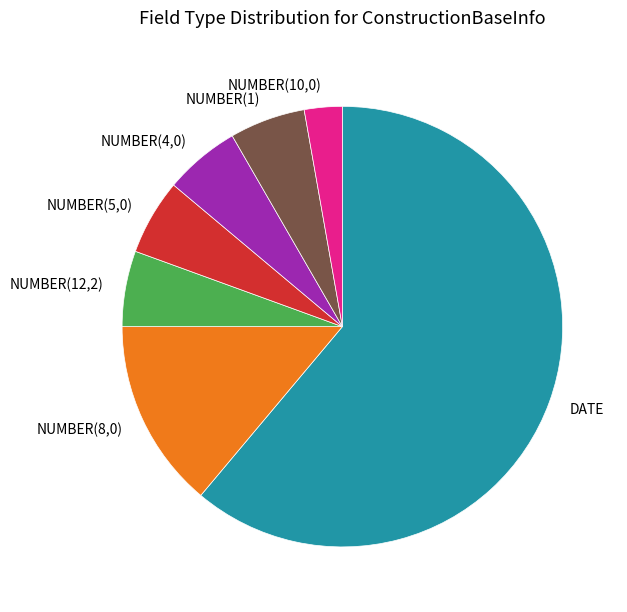

What is the ratio of the value at NUMBER(10,0) to the value at NUMBER(4,0)?

0.5